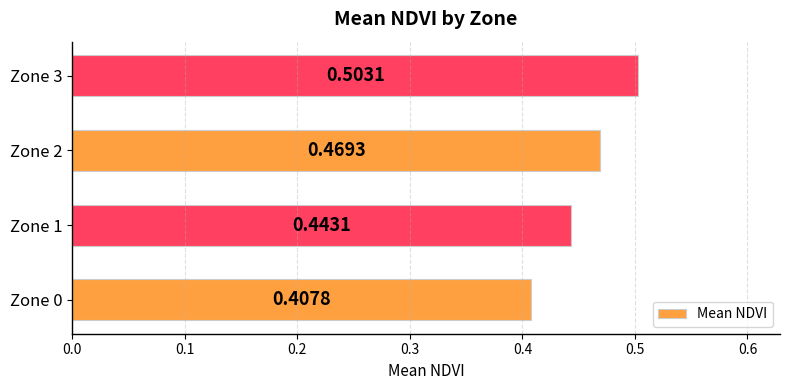

Count the number of data series in this chart.

1